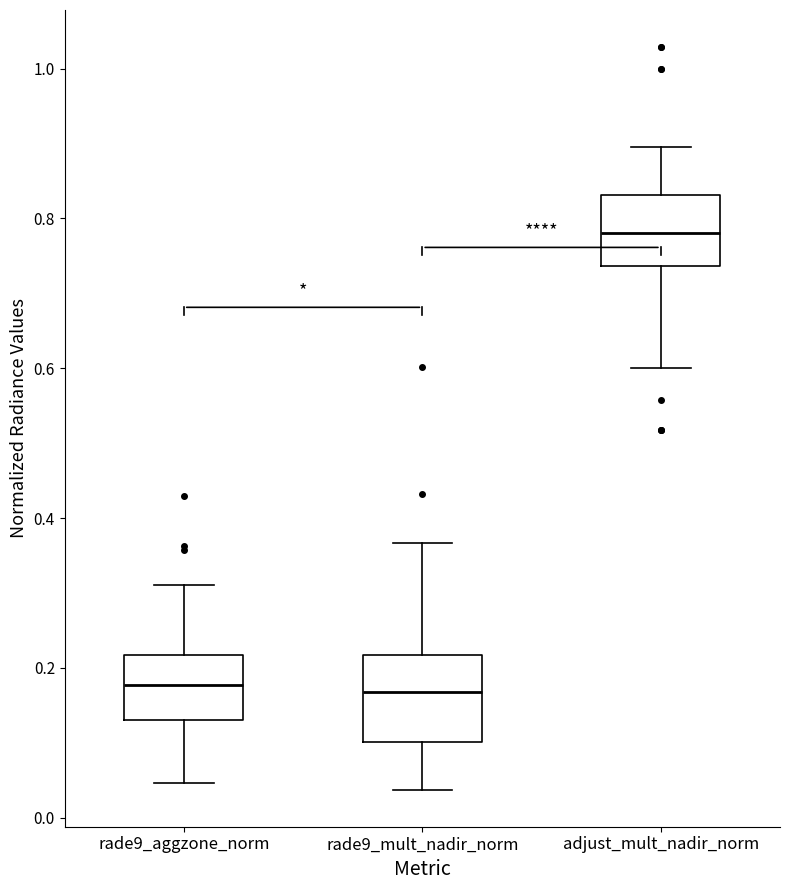

Comparing the boxes themselves (not the whiskers), which one is the tallest?

rade9_mult_nadir_norm